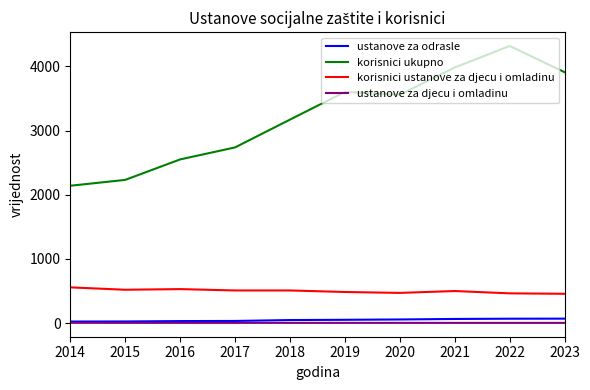

Which series has the widest spread of values?

korisnici ukupno